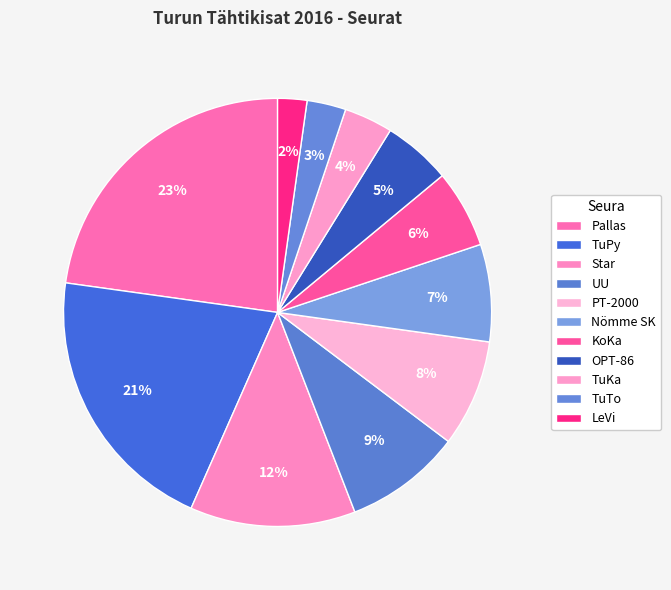

How many slices are in this pie chart?

11